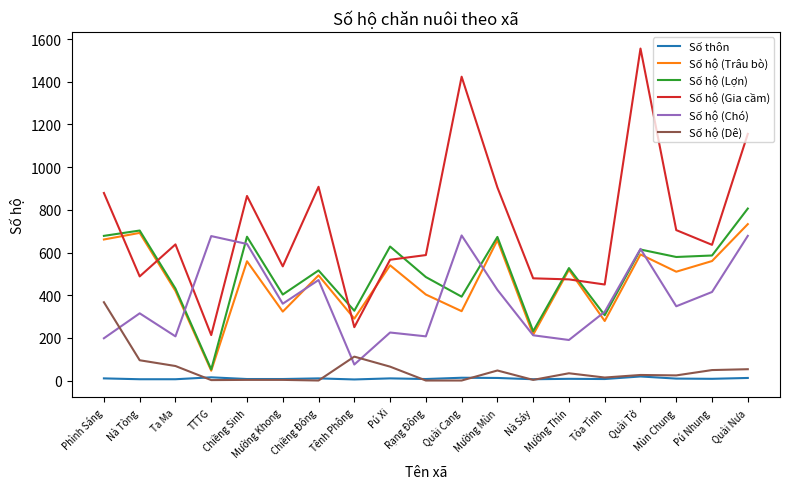

What is the difference between the Số thôn values at Mùn Chung and Mường Thín?

1